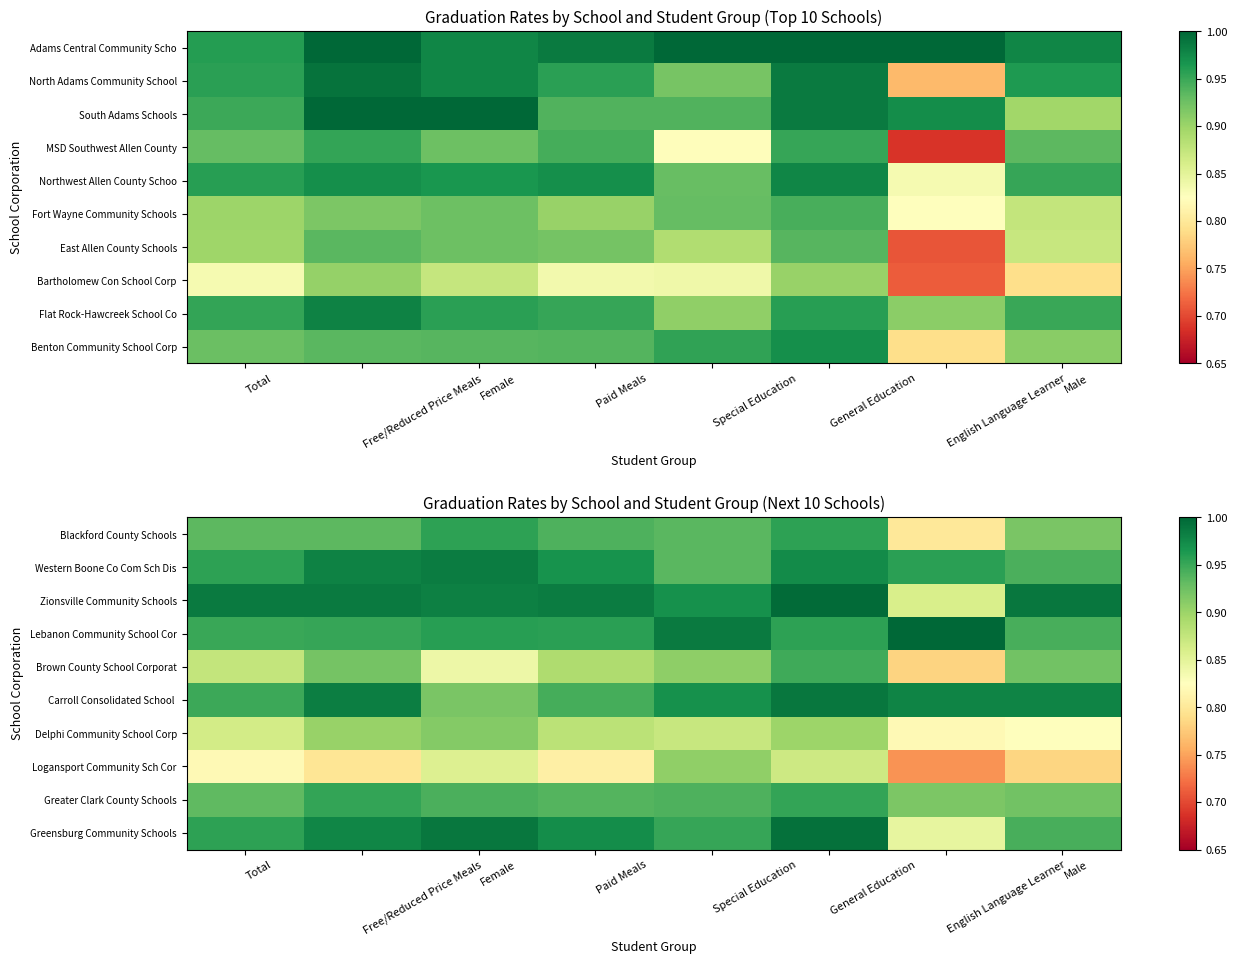

What is the average value of the Brown County School Corporat series?

0.9